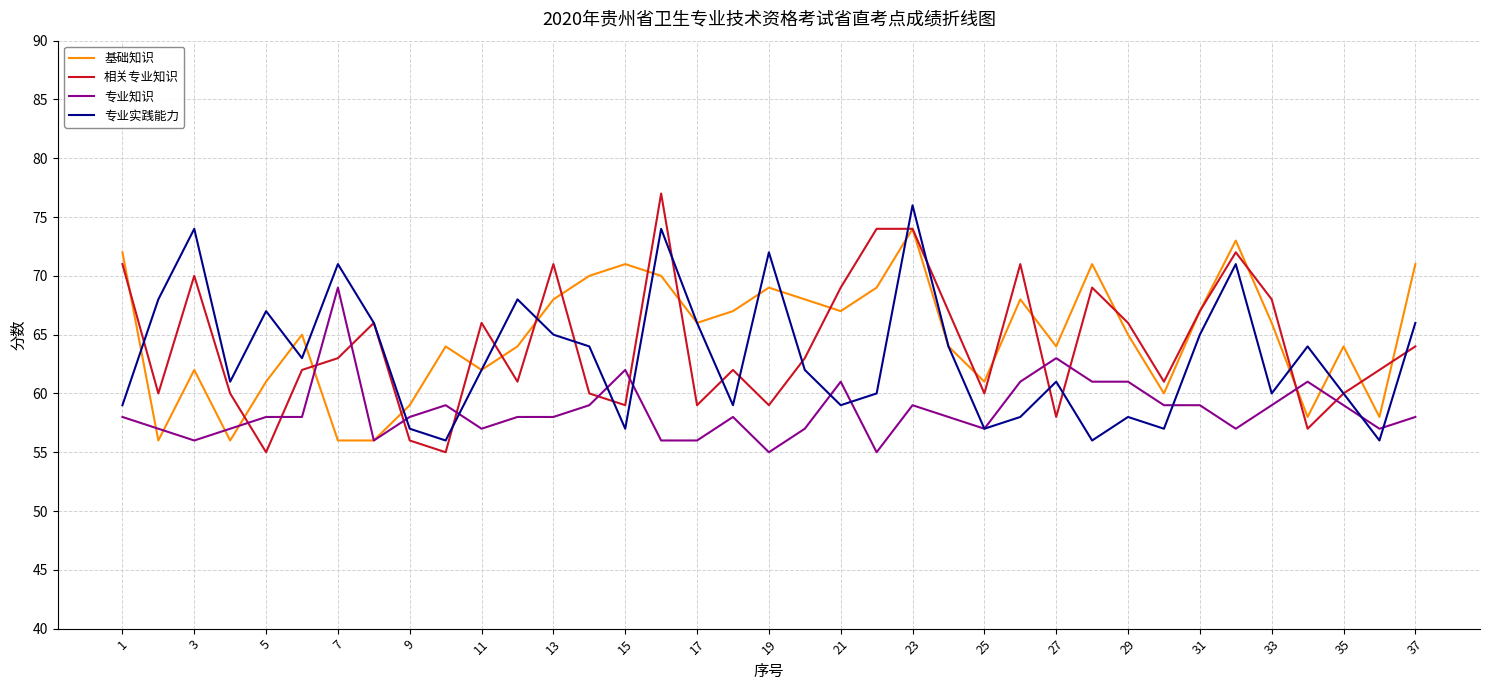

What are all the series names shown in the legend?

基础知识, 相关专业知识, 专业知识, 专业实践能力